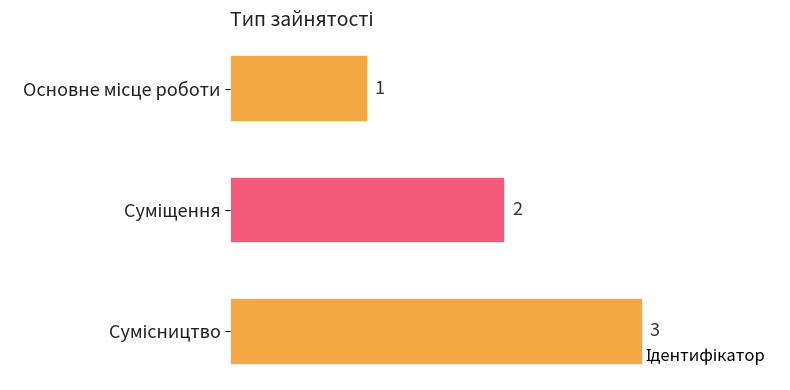

What is the value of the 2nd bar from the top?

2